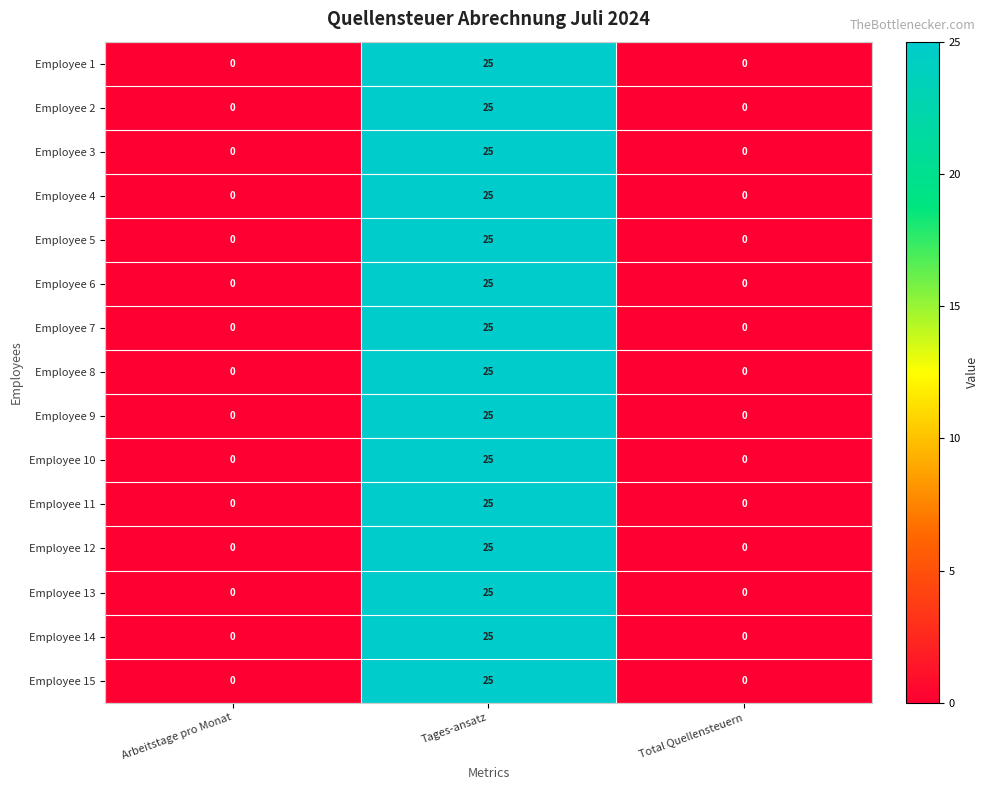

How many Employee 12 values are between 0 and 25?

3